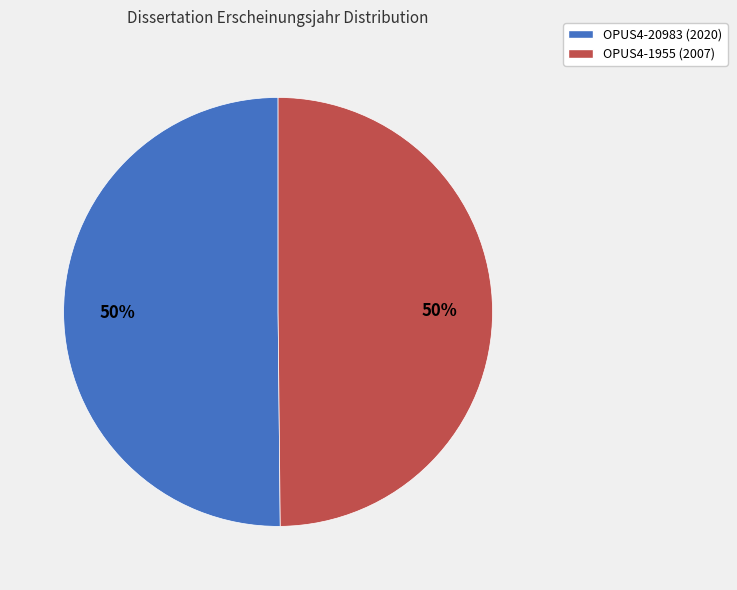

Is it true that OPUS4-20983 (2020) is 64% of the pie?

False